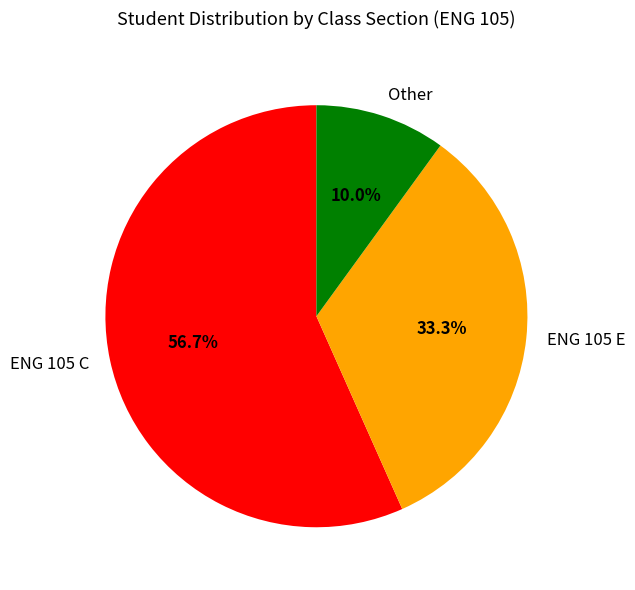

Which category accounts for the majority?

ENG 105 C